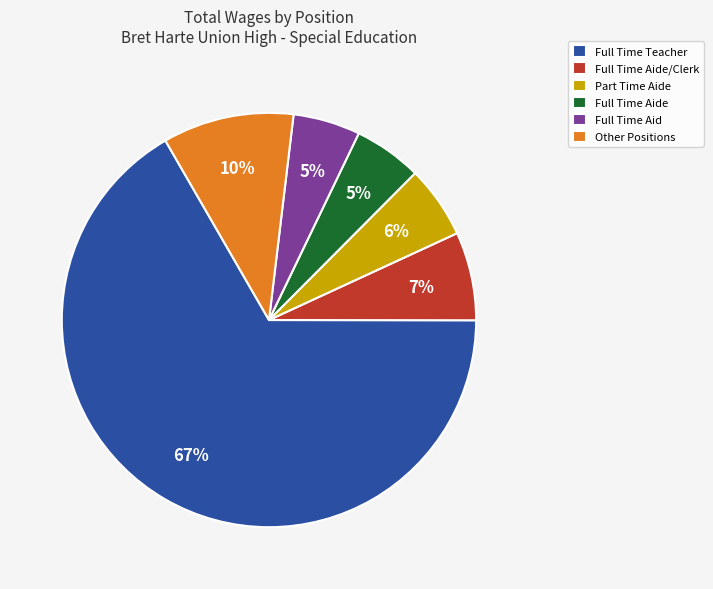

To the nearest percent, what is the average slice percentage?

17%